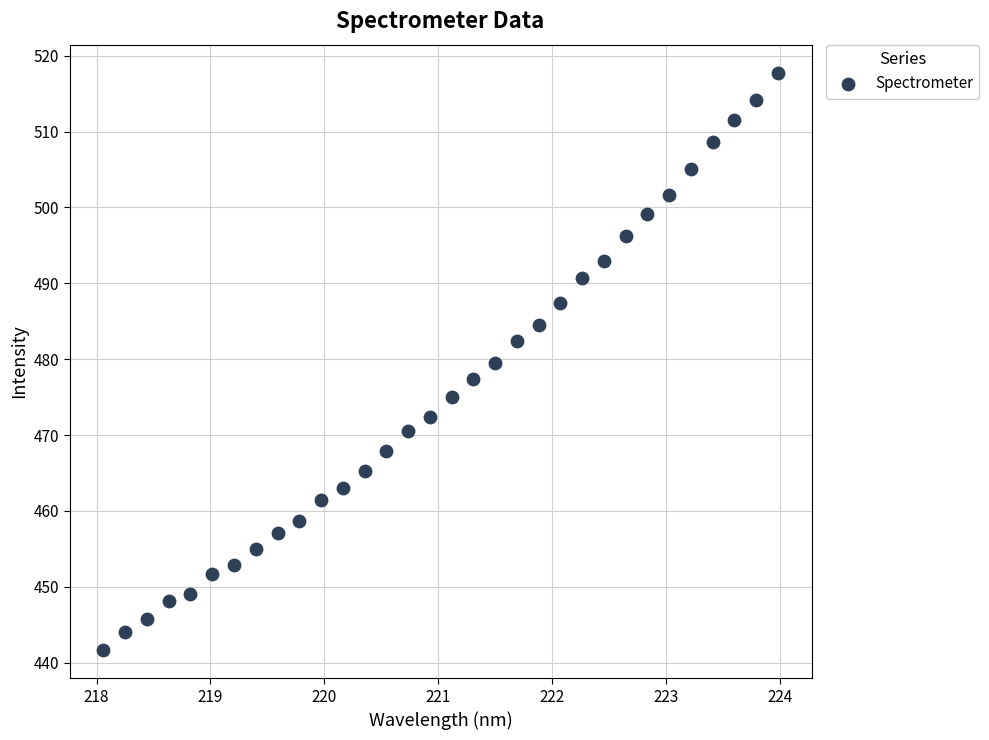

What is the range of X values (max minus min)?

5.9